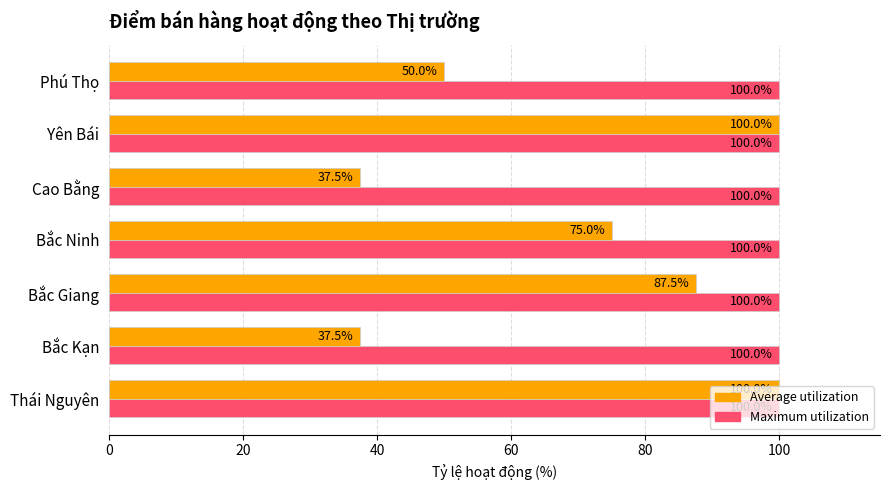

What is the average value of the Maximum utilization series?

100.0